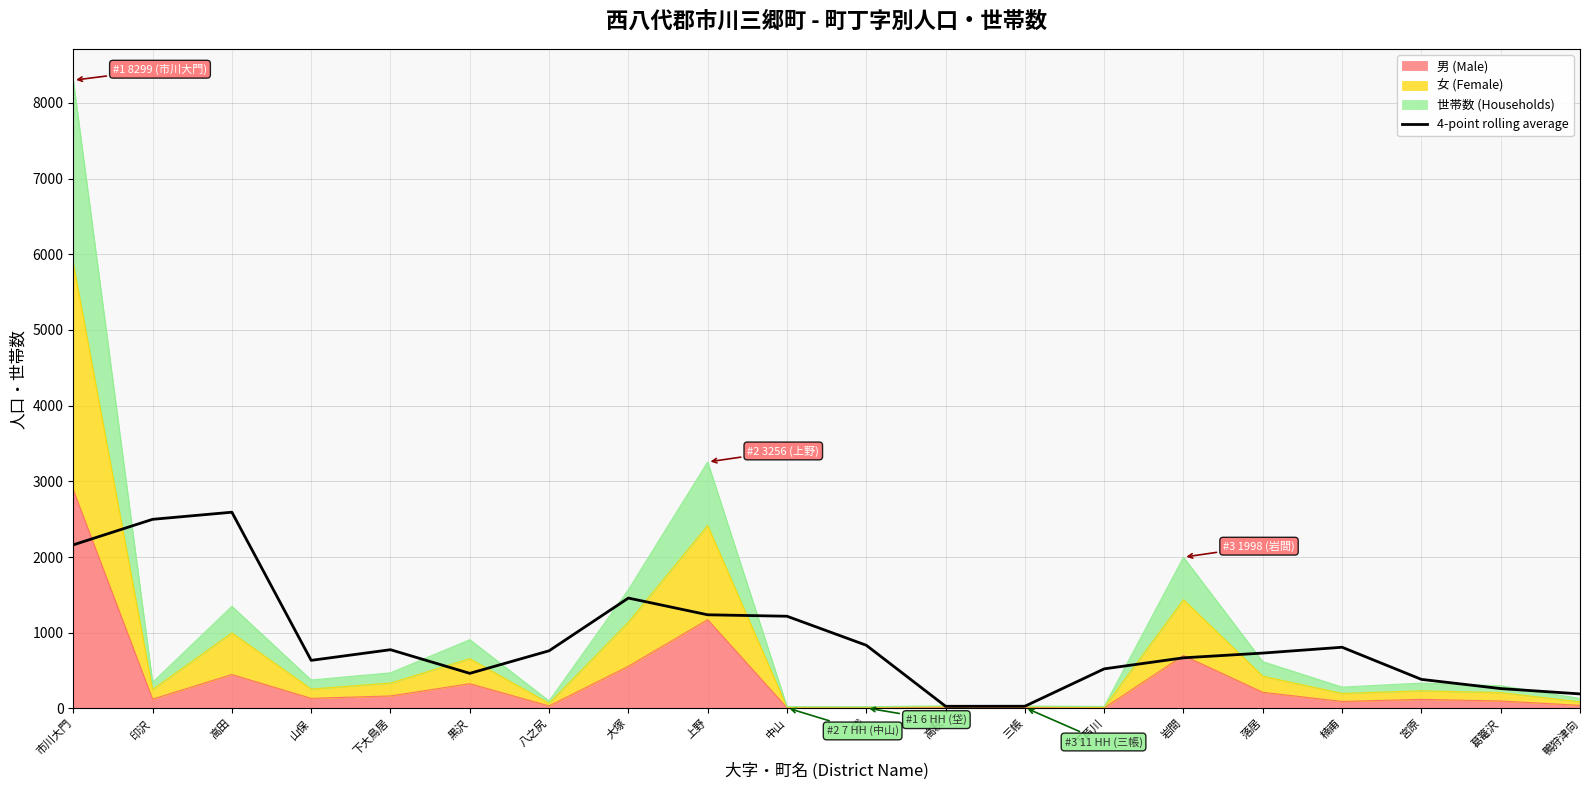

What is the label of the 10th point from the right?

垈